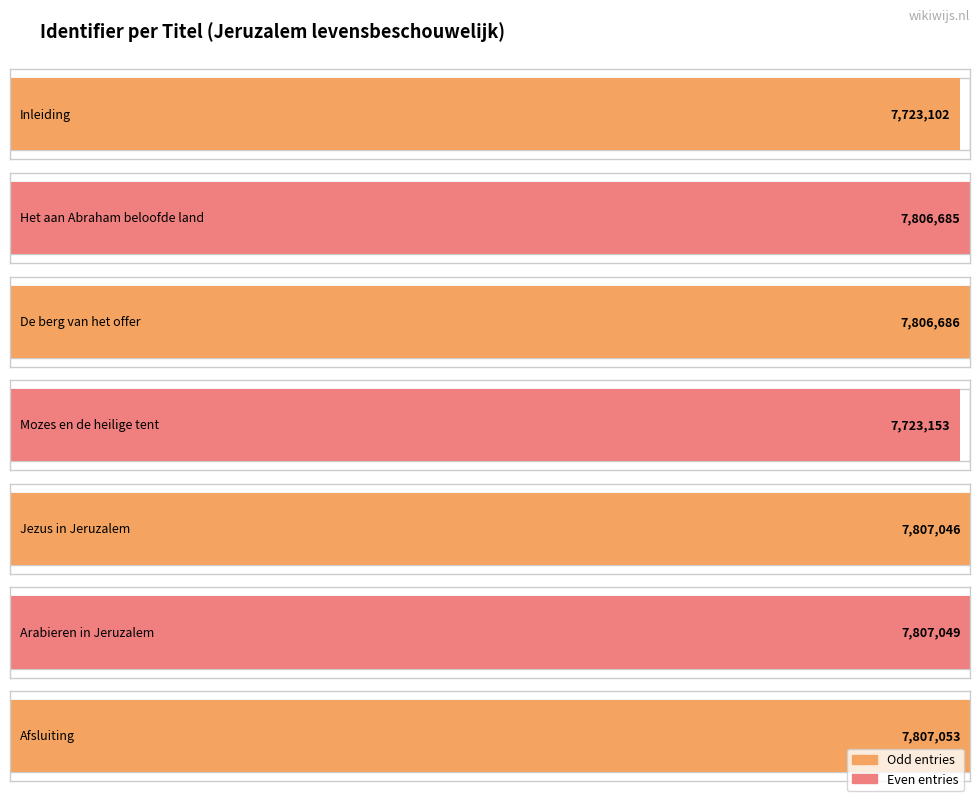

What is the label of the 1st bar from the left?

Inleiding